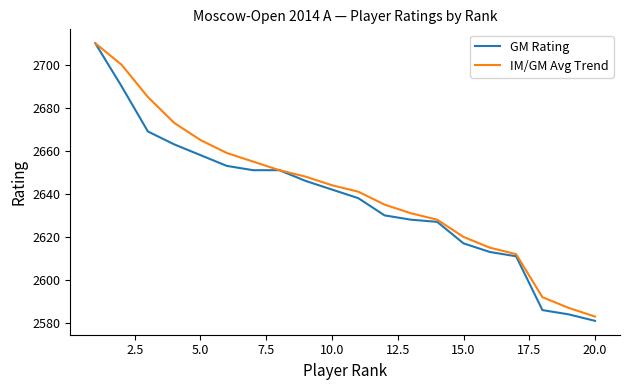

Which series has the widest spread of values?

GM Rating